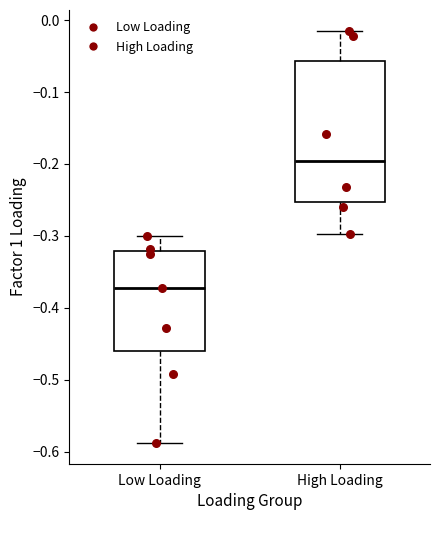

Reading left to right, read every box against the y-axis: the position of its median line, the range the box covers, and the ends of its whiskers. The values are not printed on the chart, so give them approximately, as read against the axis.

Low Loading: median -0.37, box -0.46 to -0.32, whiskers -0.59 to -0.30
High Loading: median -0.20, box -0.25 to -0.06, whiskers -0.30 to -0.01